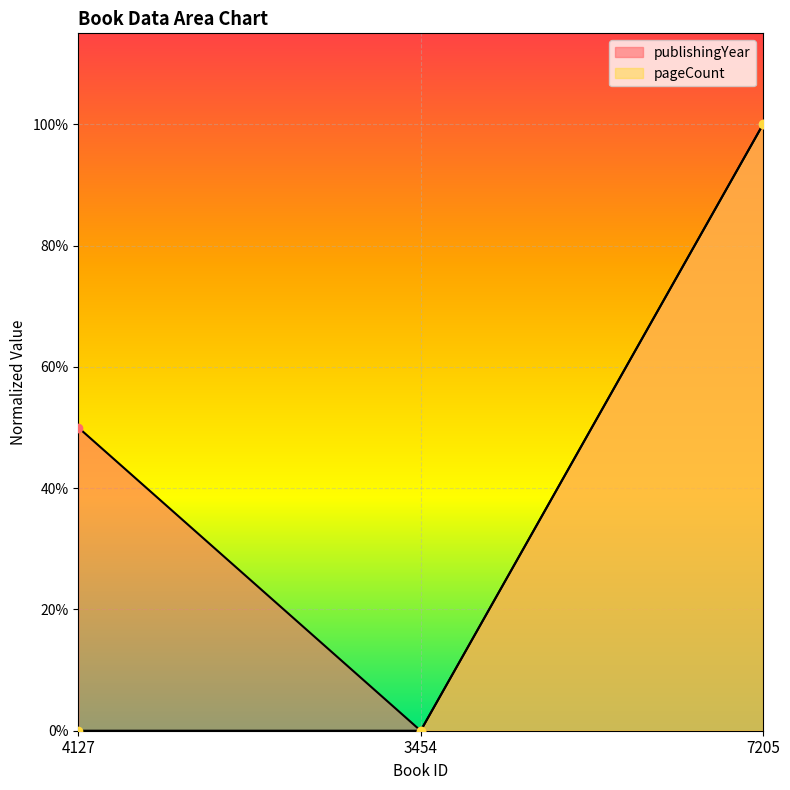

Rank the series by their average value, from lowest to highest.

pageCount, publishingYear